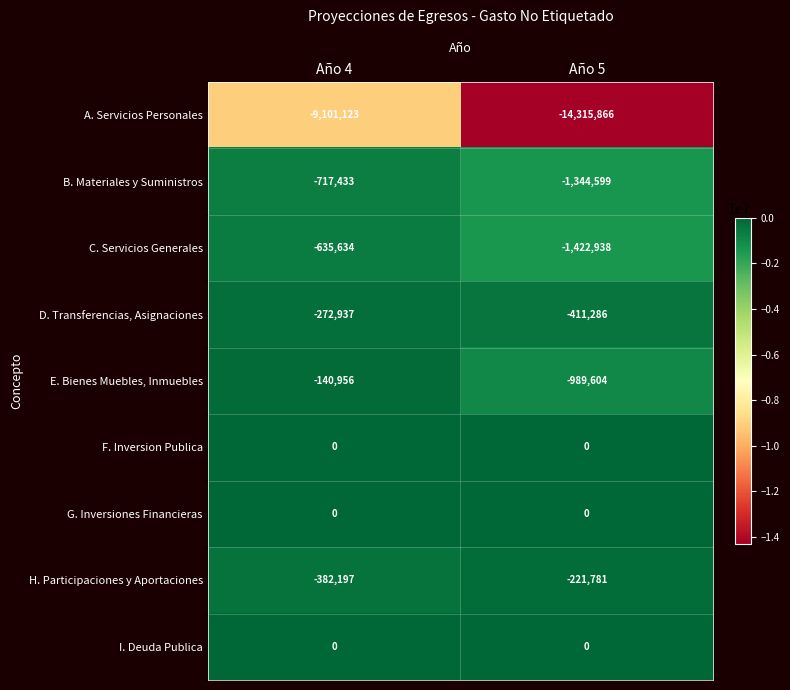

Rank the categories by E. Bienes Muebles, Inmuebles value from lowest to highest.

Año 5, Año 4